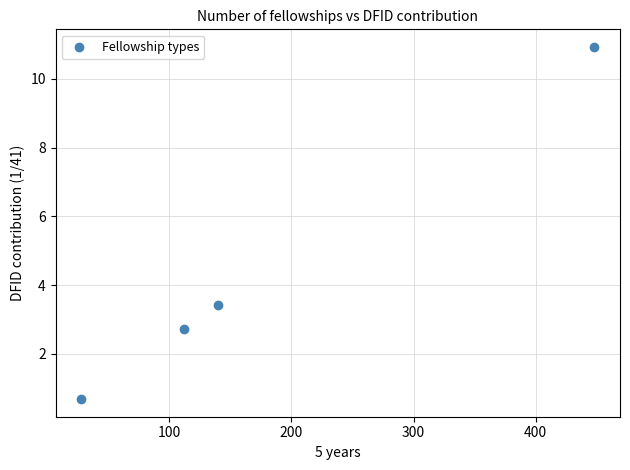

What is the average Y value?

4.4